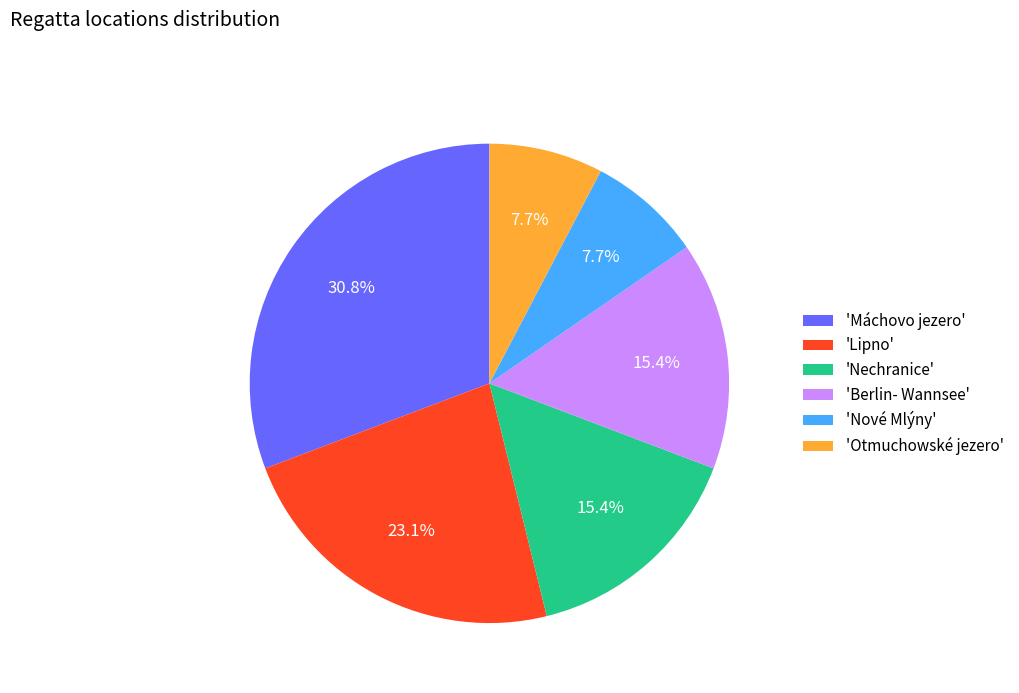

Which slice is the largest?

'Máchovo jezero'